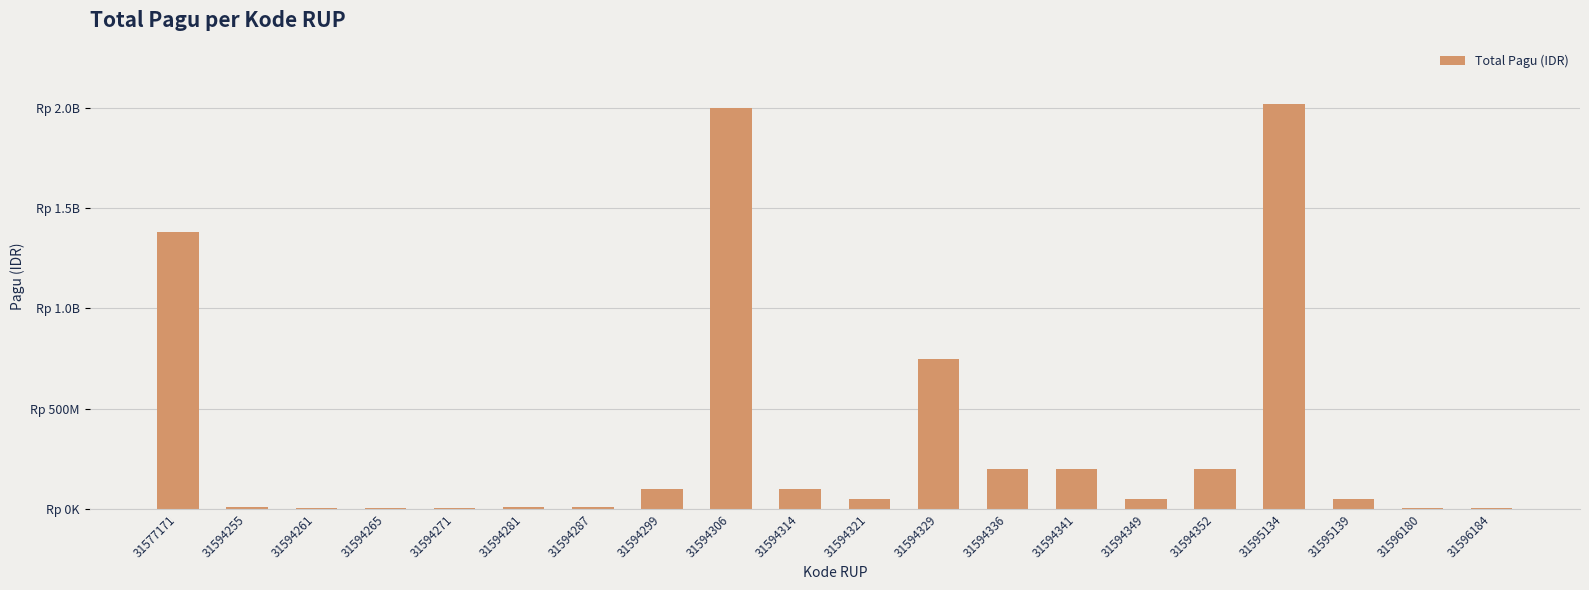

At which category does the chart reach its peak across all series?

31595134